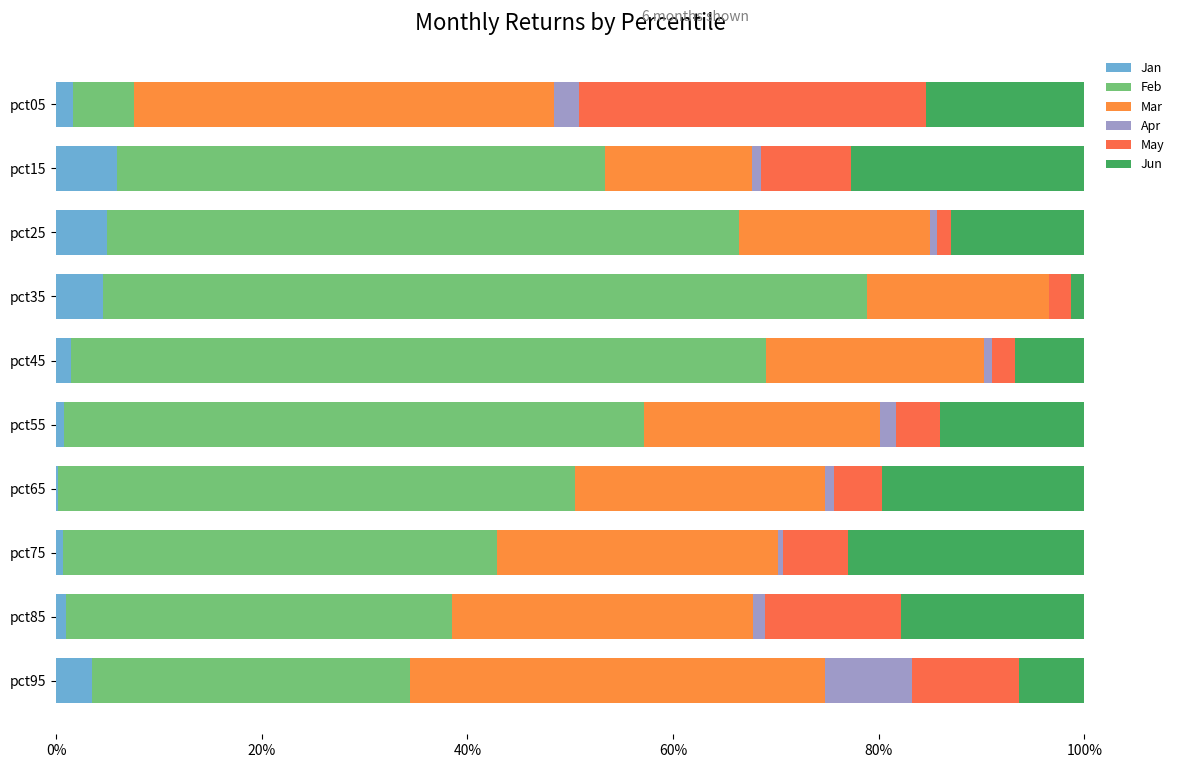

How many series are shown in this chart?

6